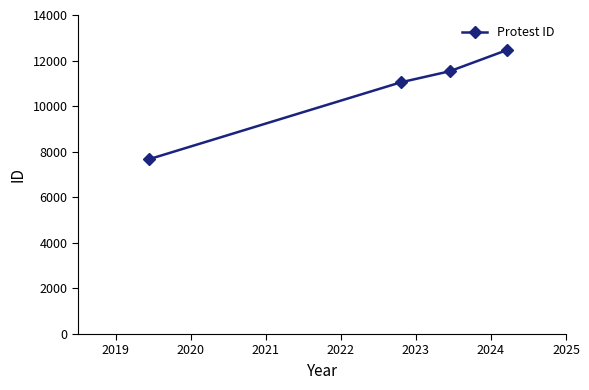

Reading right to left, what are all the values shown in this chart?

12457	11530	11046	7665